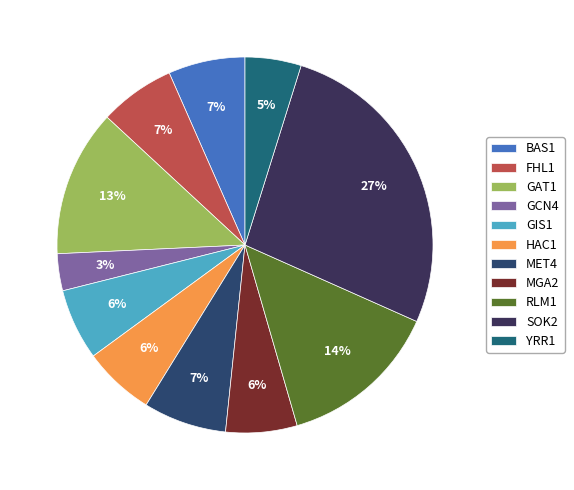

How many slices are in this pie chart?

11